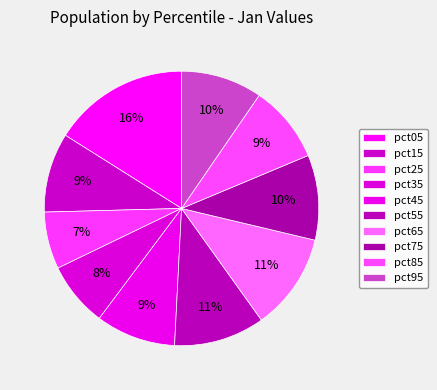

Count the number of slices in the pie.

10